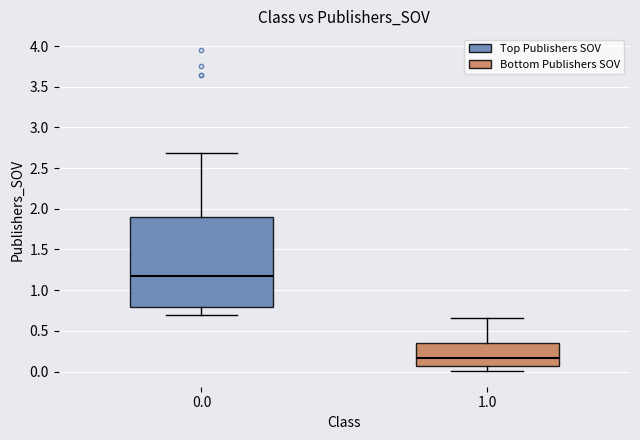

Reading left to right, transcribe this box plot: for each box, give where its median line is, the range the box spans, and where its two whiskers end, as read against the y-axis. The values are not printed on the chart, so give them approximately, as read against the axis.

0.0: median 1.15, box 0.80 to 1.90, whiskers 0.70 to 2.70
1.0: median 0.15, box 0.05 to 0.35, whiskers 0.00 to 0.65